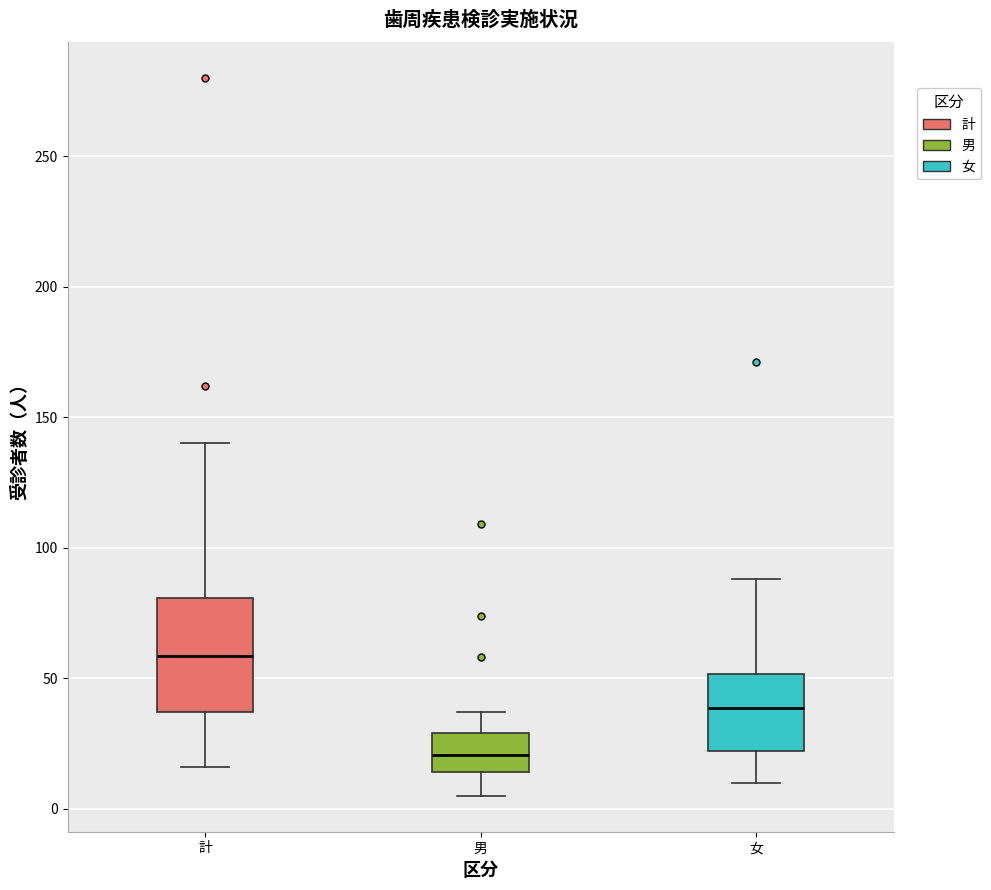

Which box's median line is the lowest?

男